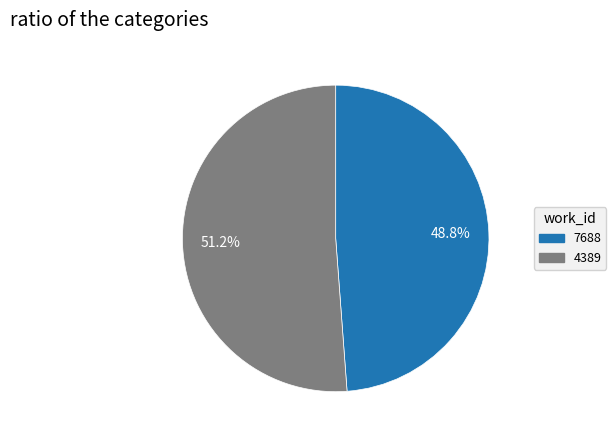

What percentage is NOT represented by 7688?

51.2%